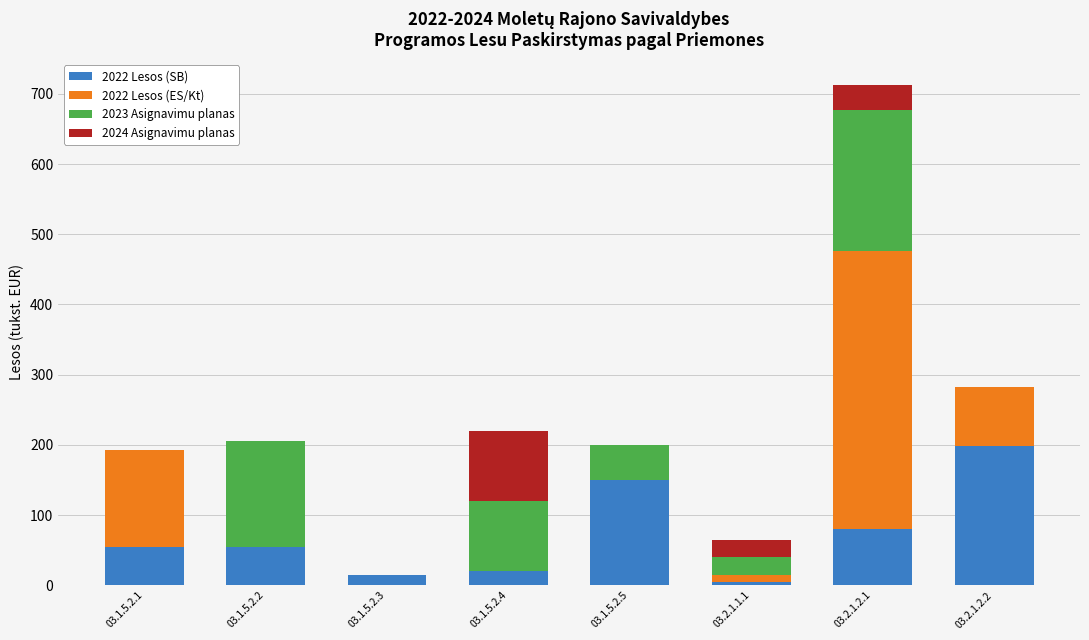

What is the total value across all series at 03.1.5.2.2?

205.0